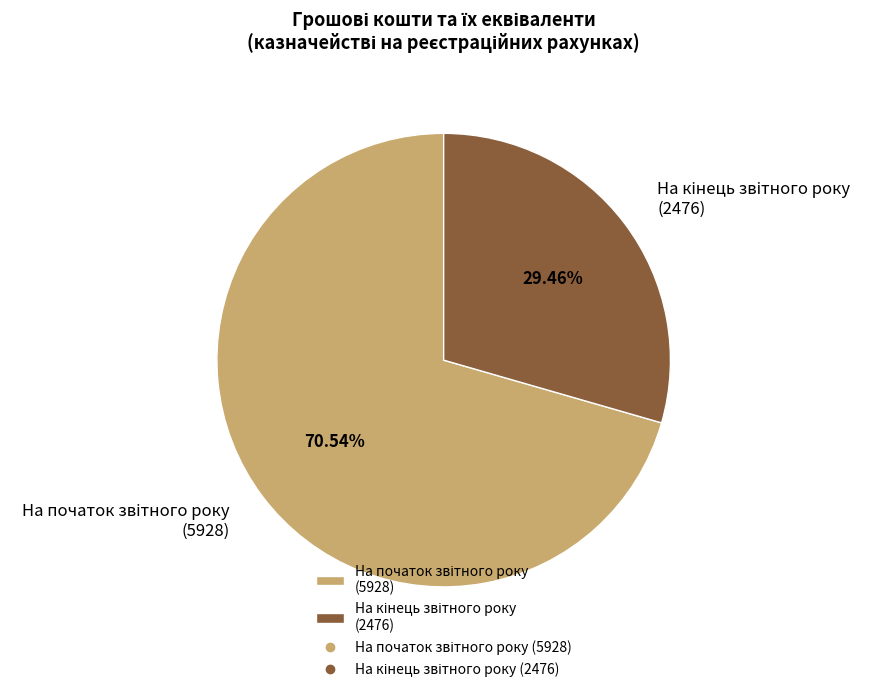

Does any single category account for the majority?

Yes